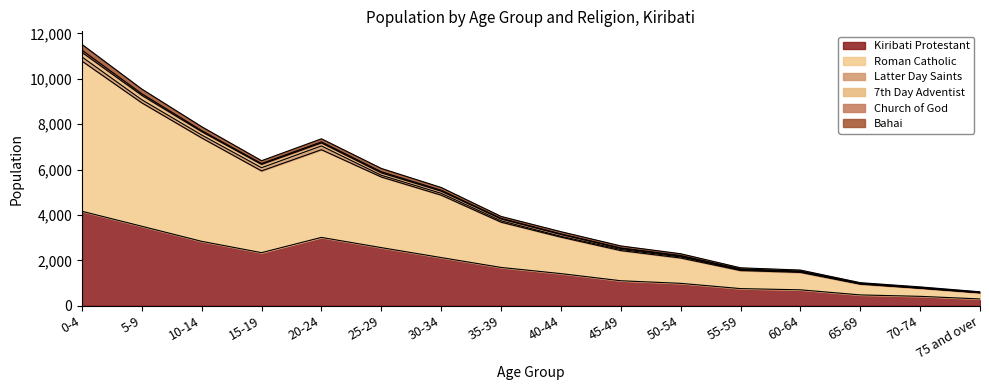

How many data points does each series have?

16